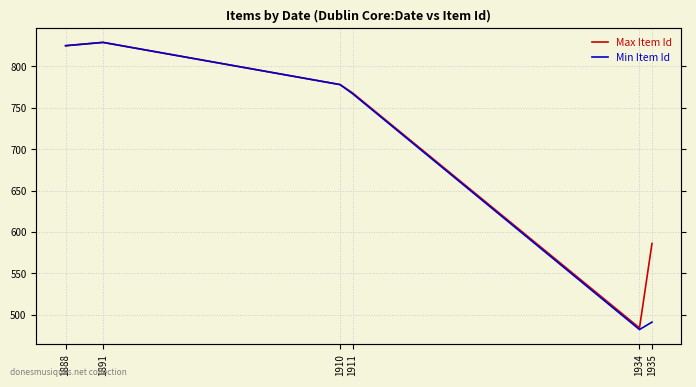

Which category has the lowest value in the Max Item Id series?

1934